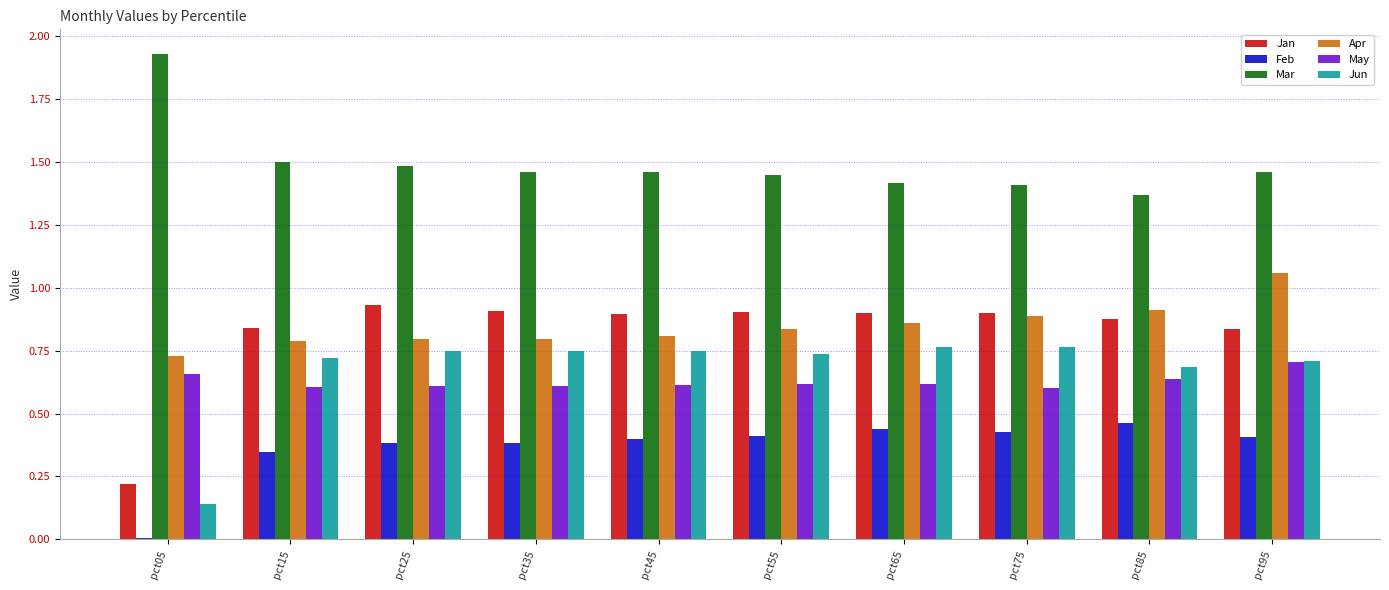

At which label is Jan closest to 0?

pct05